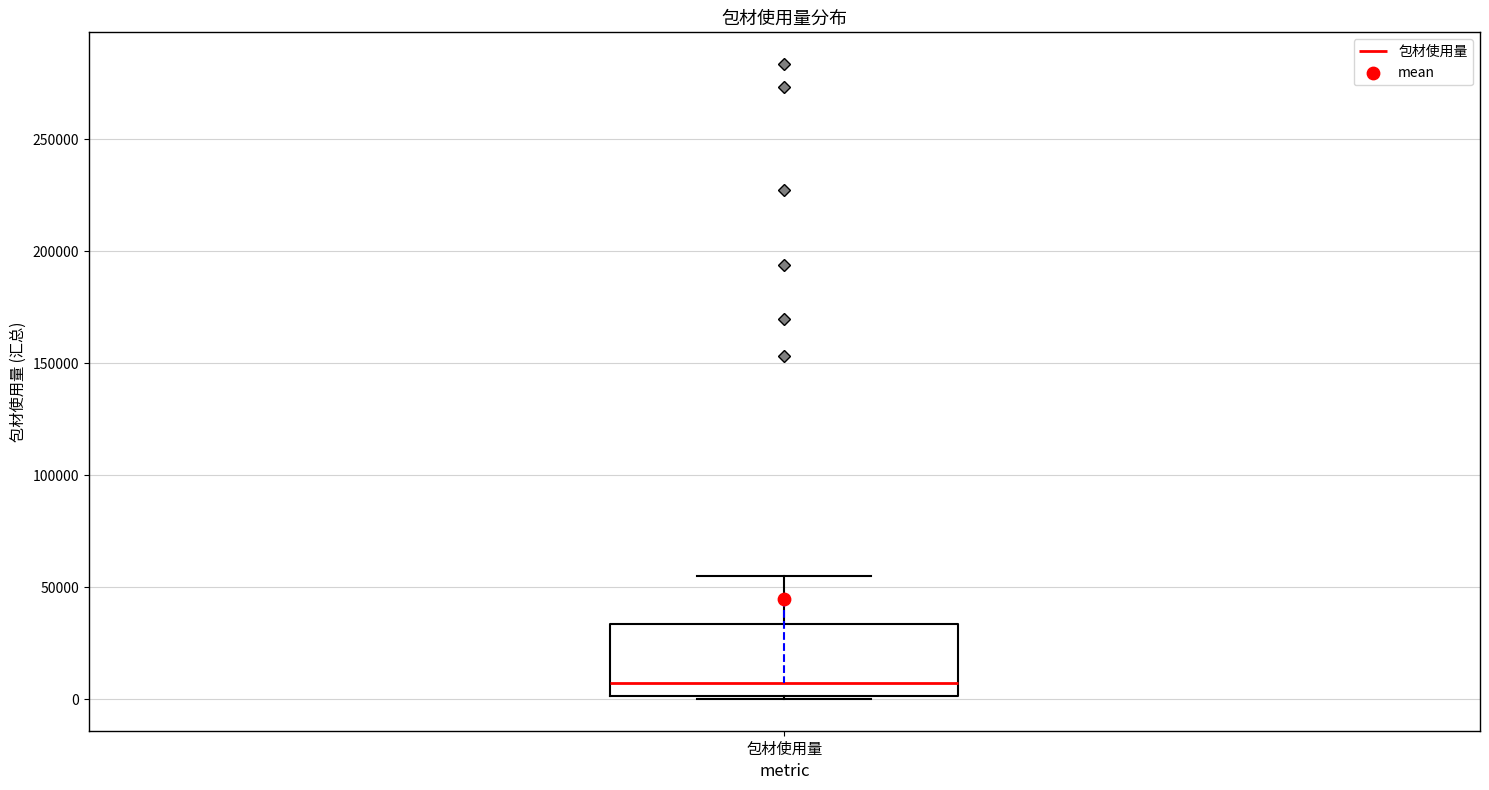

Read this box plot against the y-axis: the position of the median line, the range covered by the box, and the ends of both whiskers. The values are not printed on the chart, so give them approximately, as read against the axis.

median 5000, box 0 to 35000, whiskers 0 to 55000